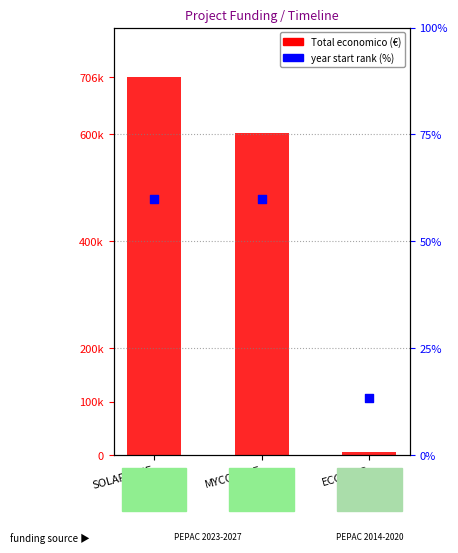

Which series has the widest spread of Y values?

Total economico